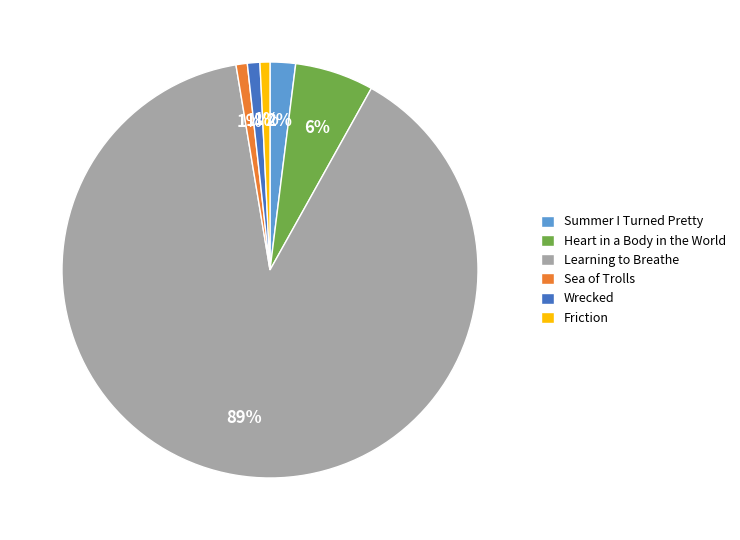

Which has a higher value, Heart in a Body in the World or Summer I Turned Pretty?

Heart in a Body in the World